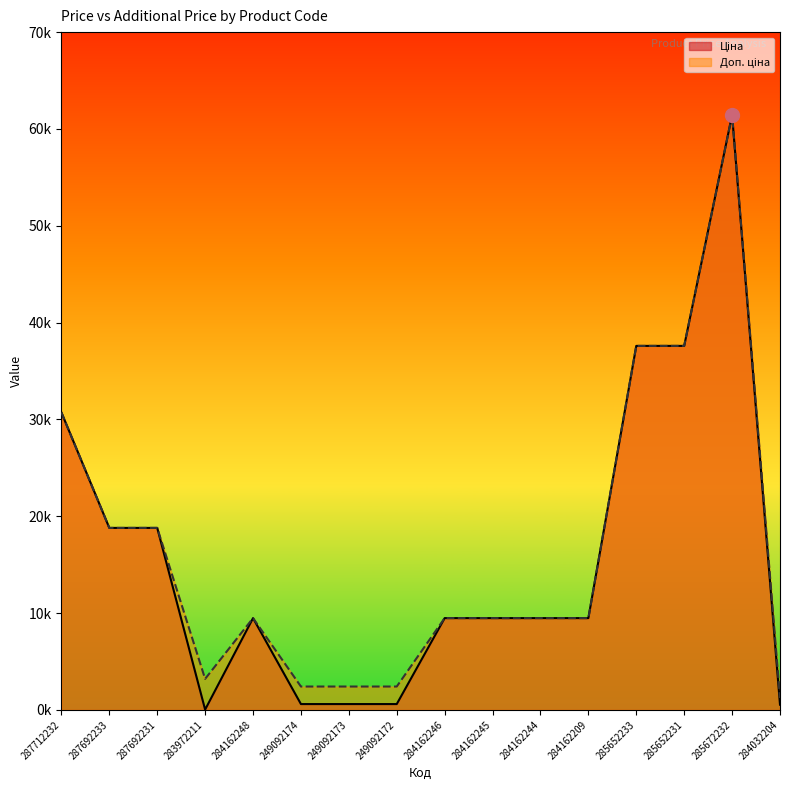

What position from the left is 283972211?

4